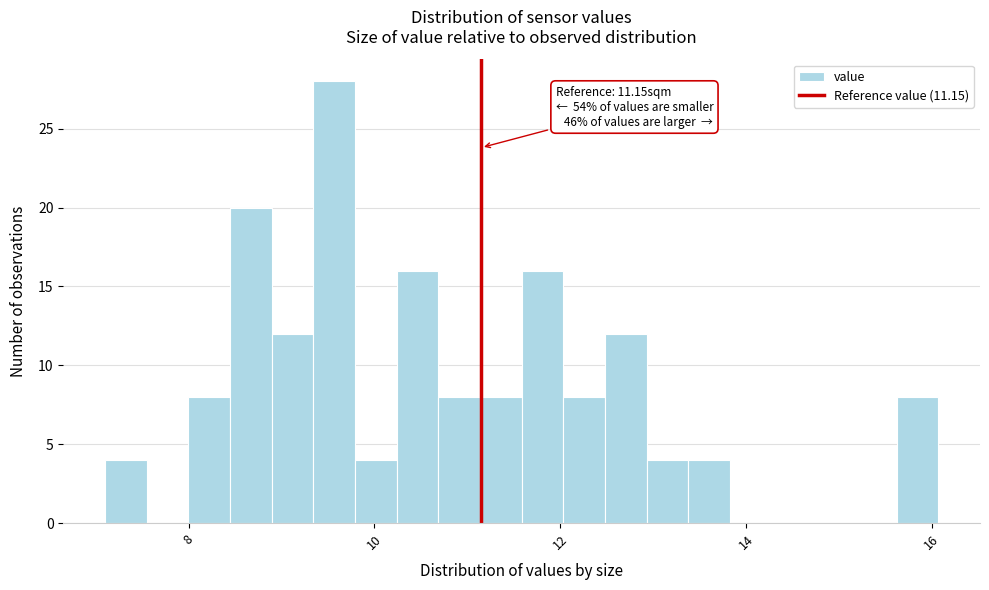

Around what value on the x-axis is the tallest bar? Give the approximate position of its centre, as read against the axis.

9.6